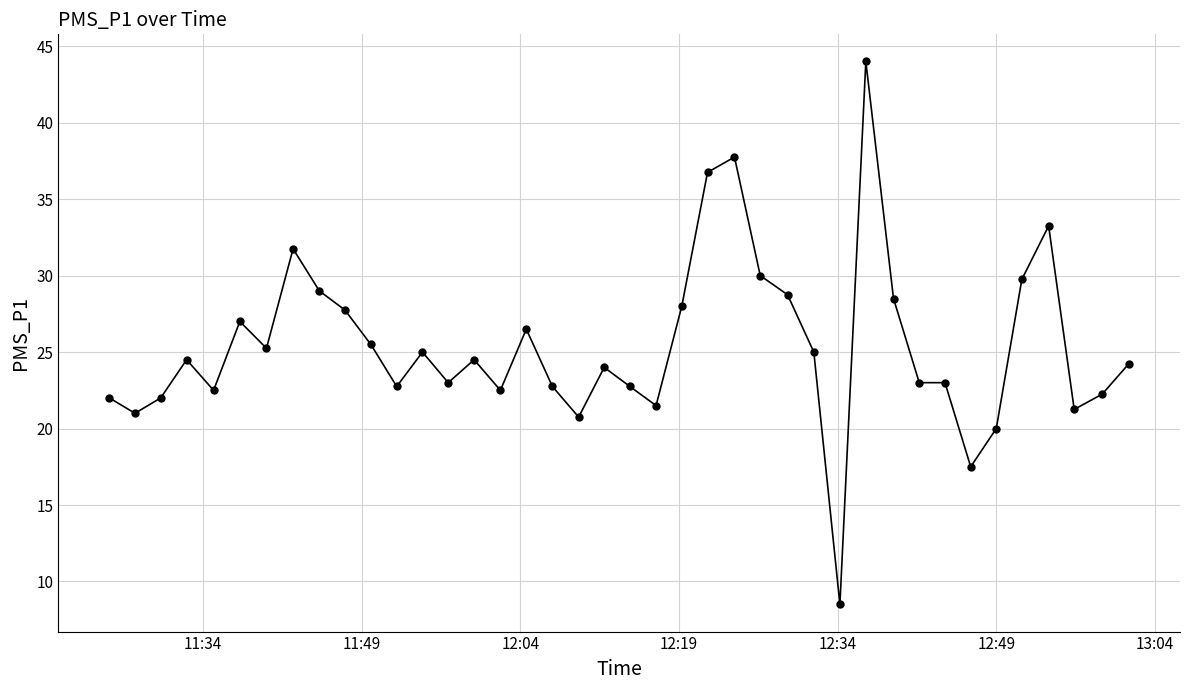

True or false: the data has more than 1 interior local peaks.

True